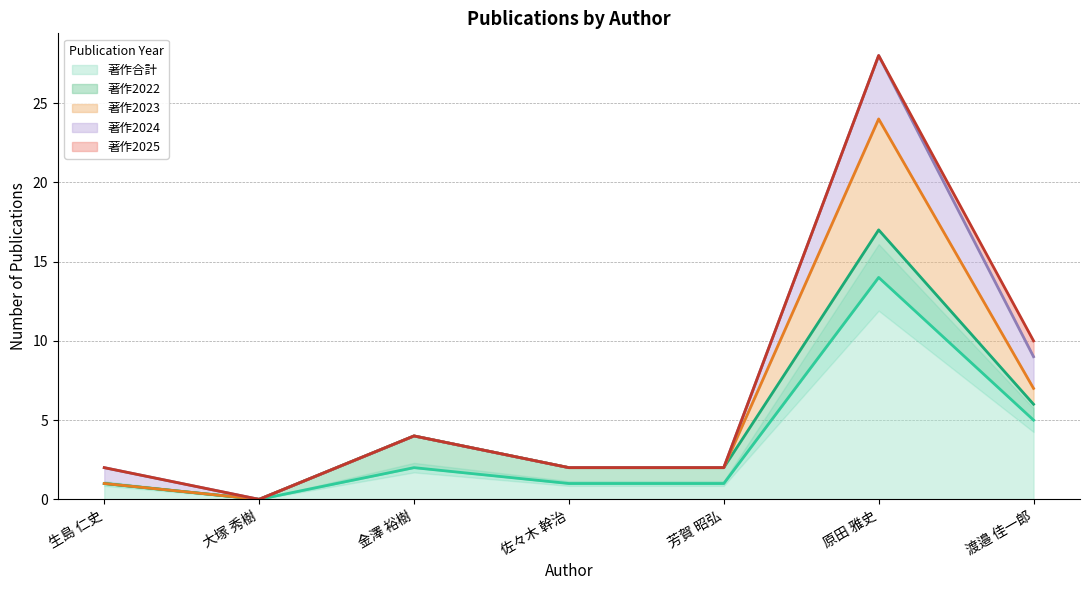

What position from the right is 大塚 秀樹?

6